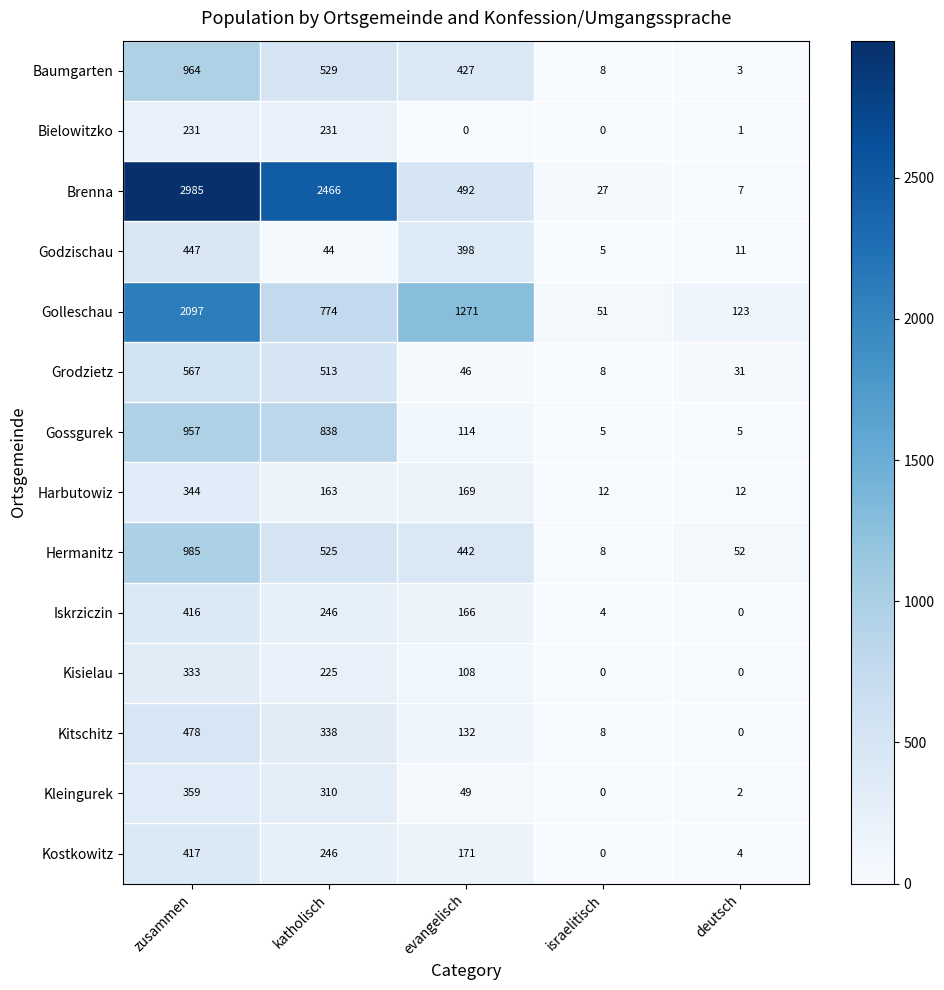

What is the spread (max minus min) of values at katholisch?

2422